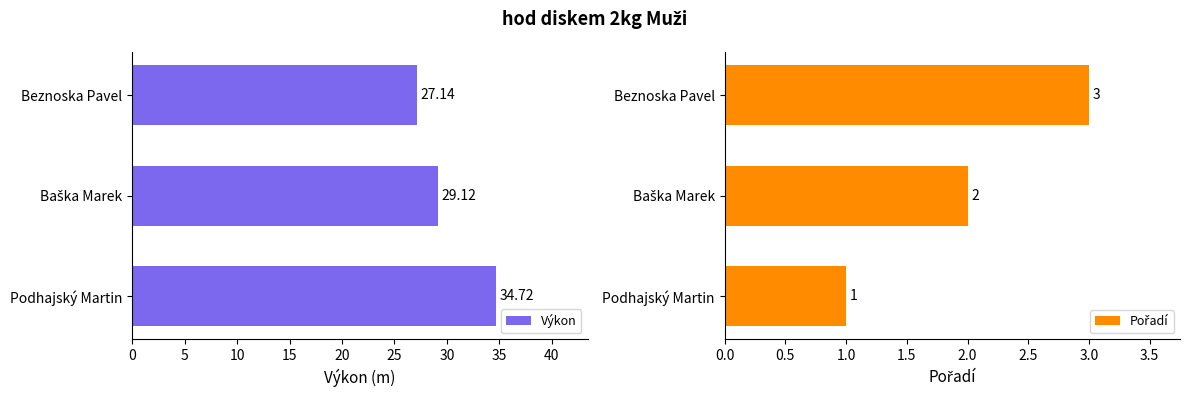

At which label does Výkon reach its peak?

Podhajský Martin